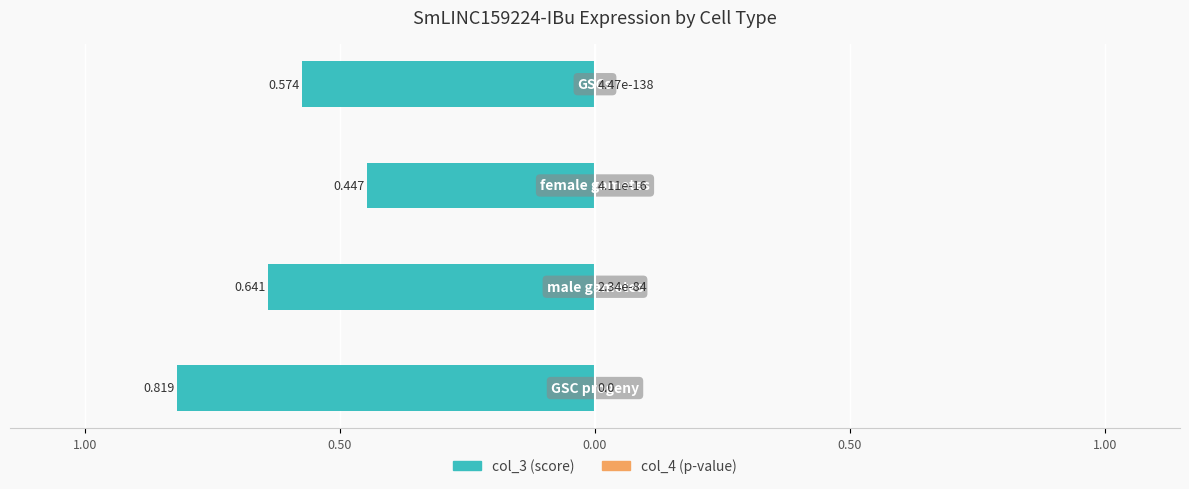

What are all the series names shown in the legend?

col_3, col_4